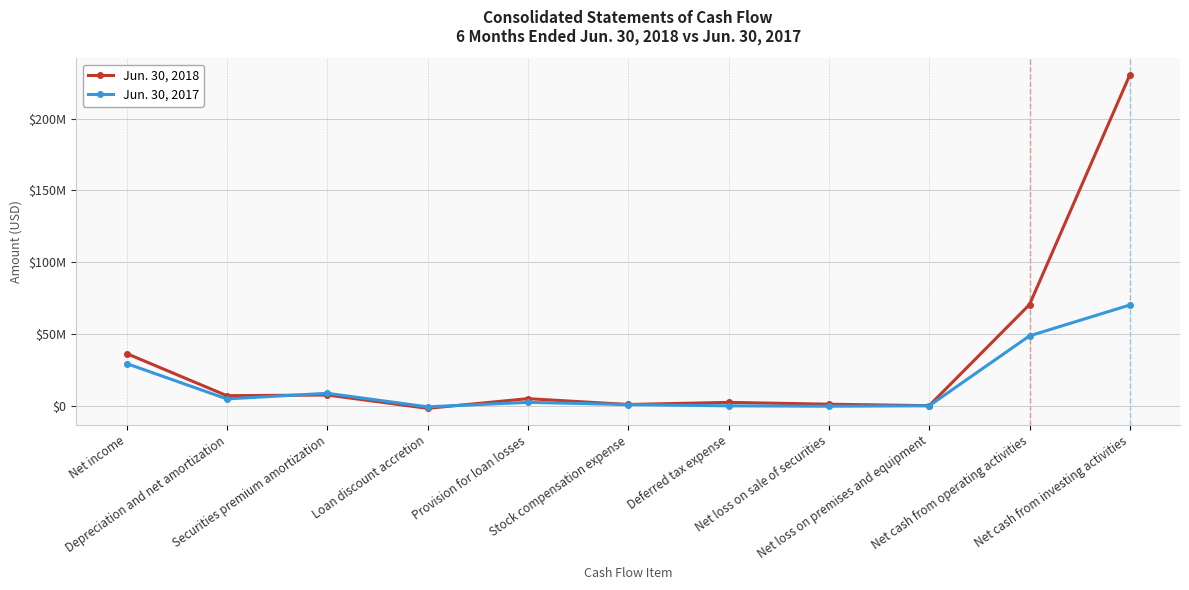

What are all the series names shown in the legend?

Jun. 30, 2018, Jun. 30, 2017